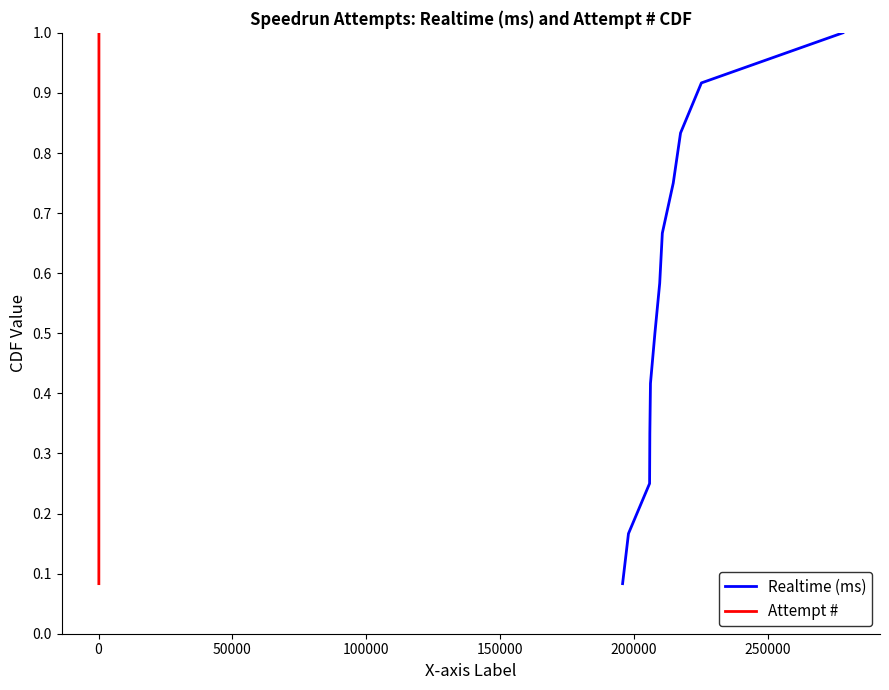

What is the highest value of the Realtime (ms) series?

1.0